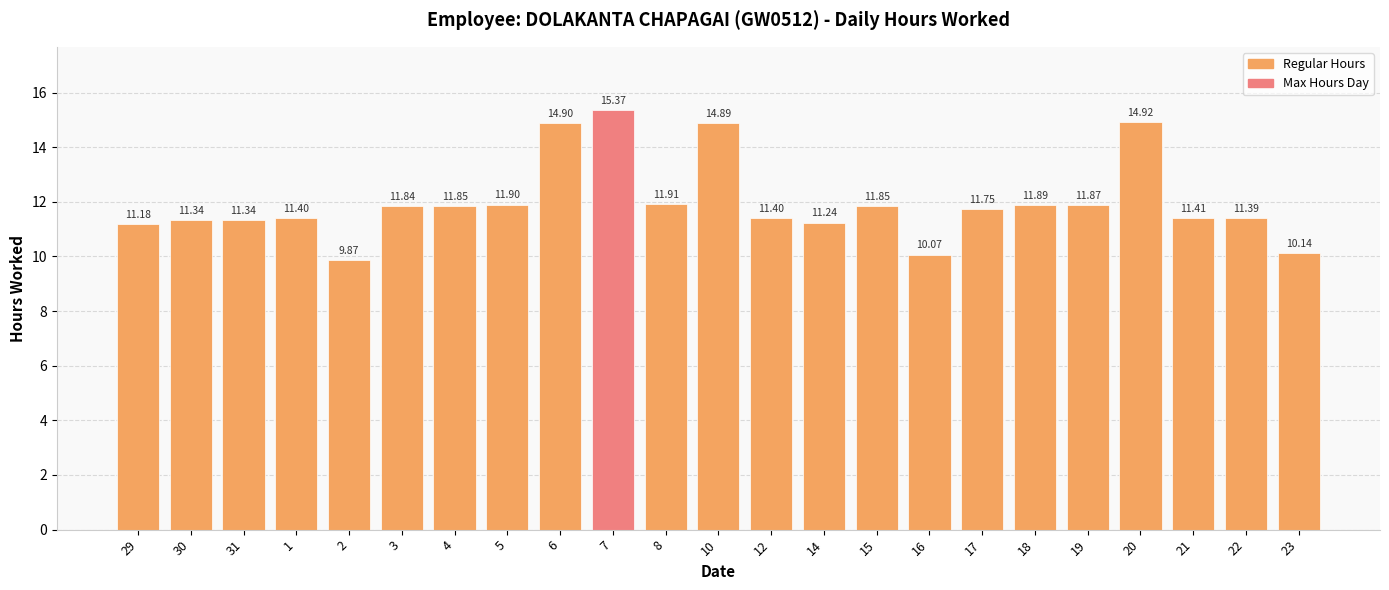

What is the sum of all values?

275.7